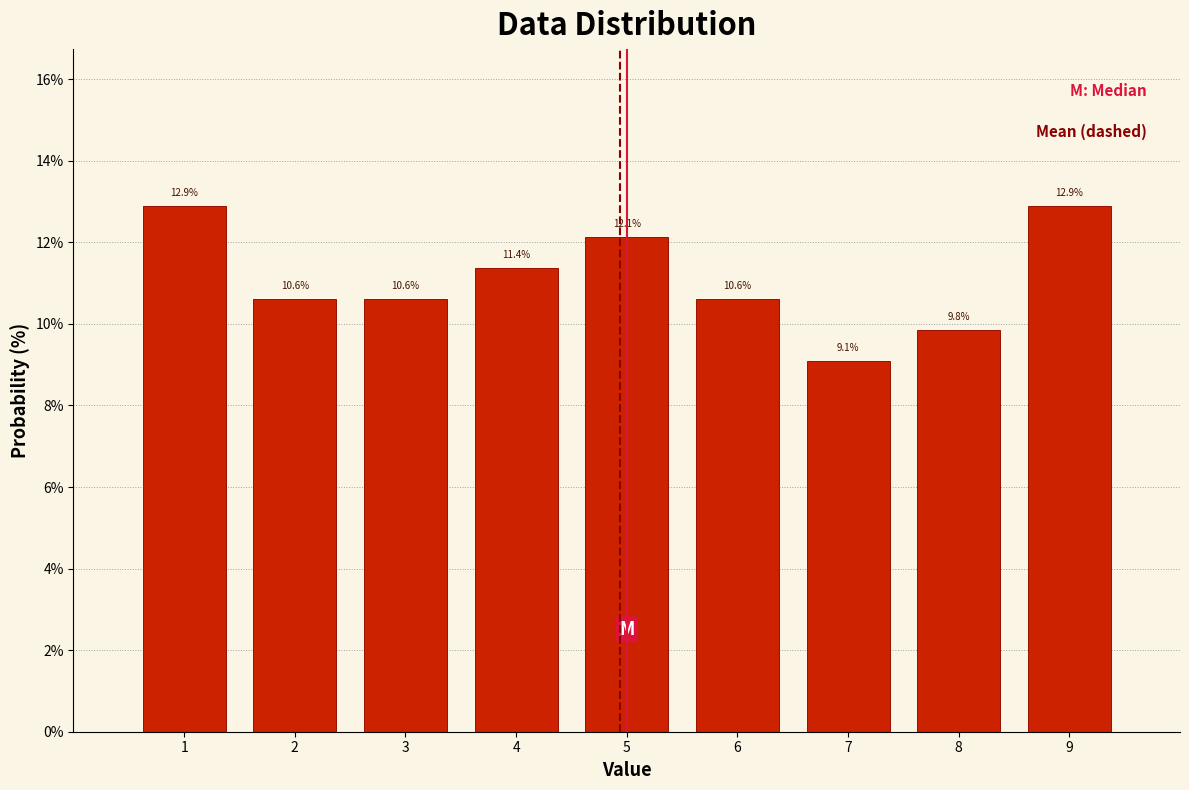

Reading left to right, list every bar in this chart as the range it spans on the x-axis followed by its height.

0.5 to 1.5: 12.9
1.5 to 2.5: 10.6
2.5 to 3.5: 10.6
3.5 to 4.5: 11.4
4.5 to 5.5: 12.1
5.5 to 6.5: 10.6
6.5 to 7.5: 9.1
7.5 to 8.5: 9.8
8.5 to 9.5: 12.9